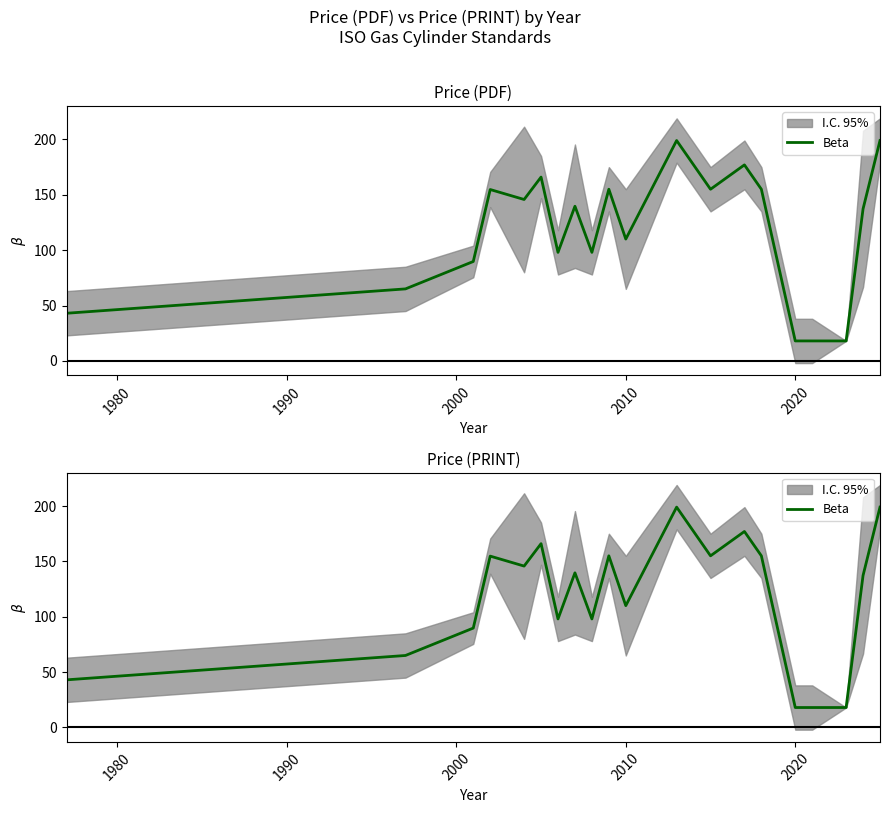

Is it true that the value at 16 is 27.1?

False